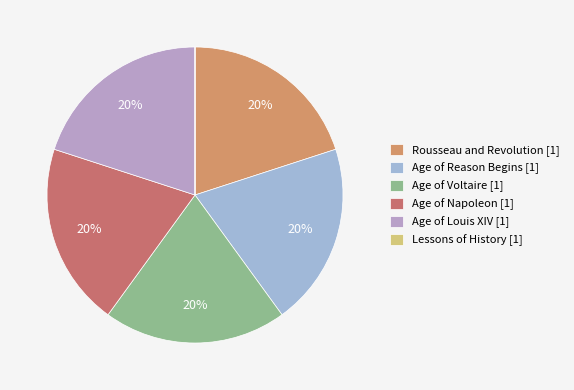

What portion of the pie excludes Age of Louis XIV?

80.0%